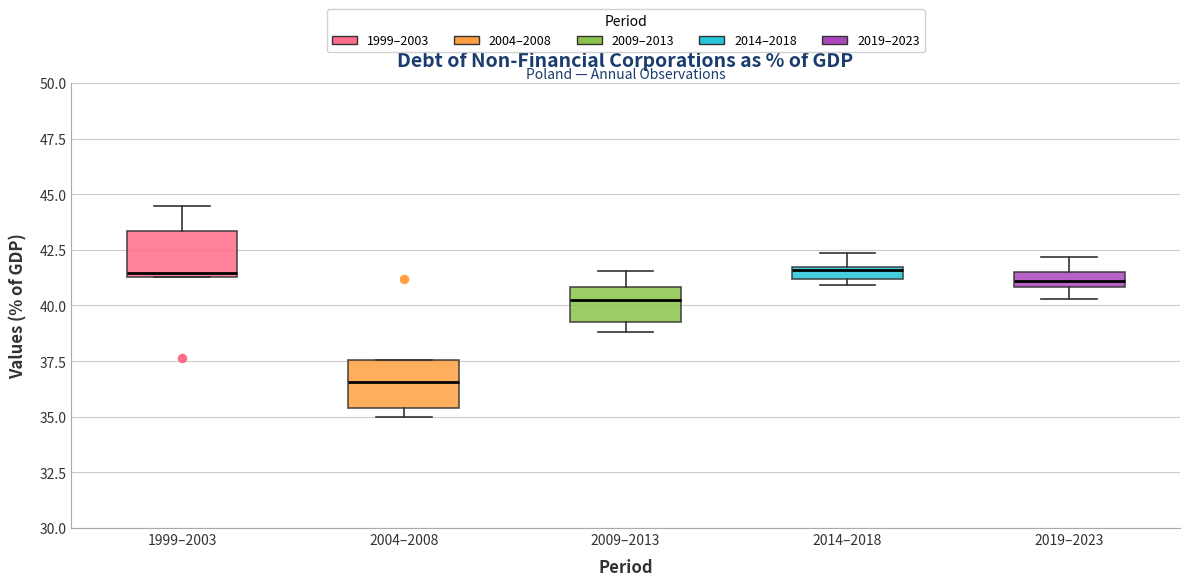

Where does the median line of the box for 2004–2008 sit on the y-axis? The values are not printed on the chart, so give them approximately, as read against the axis.

36.5